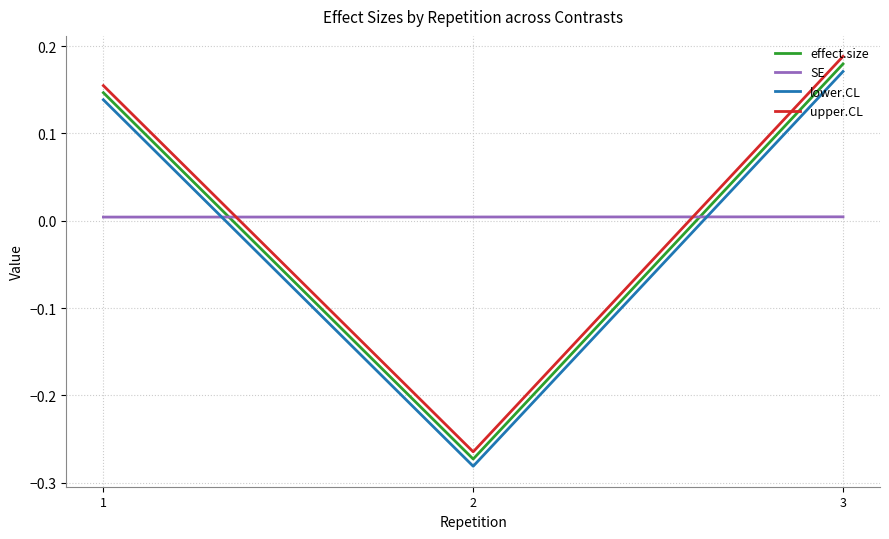

At which label does lower.CL first exceed 0?

1